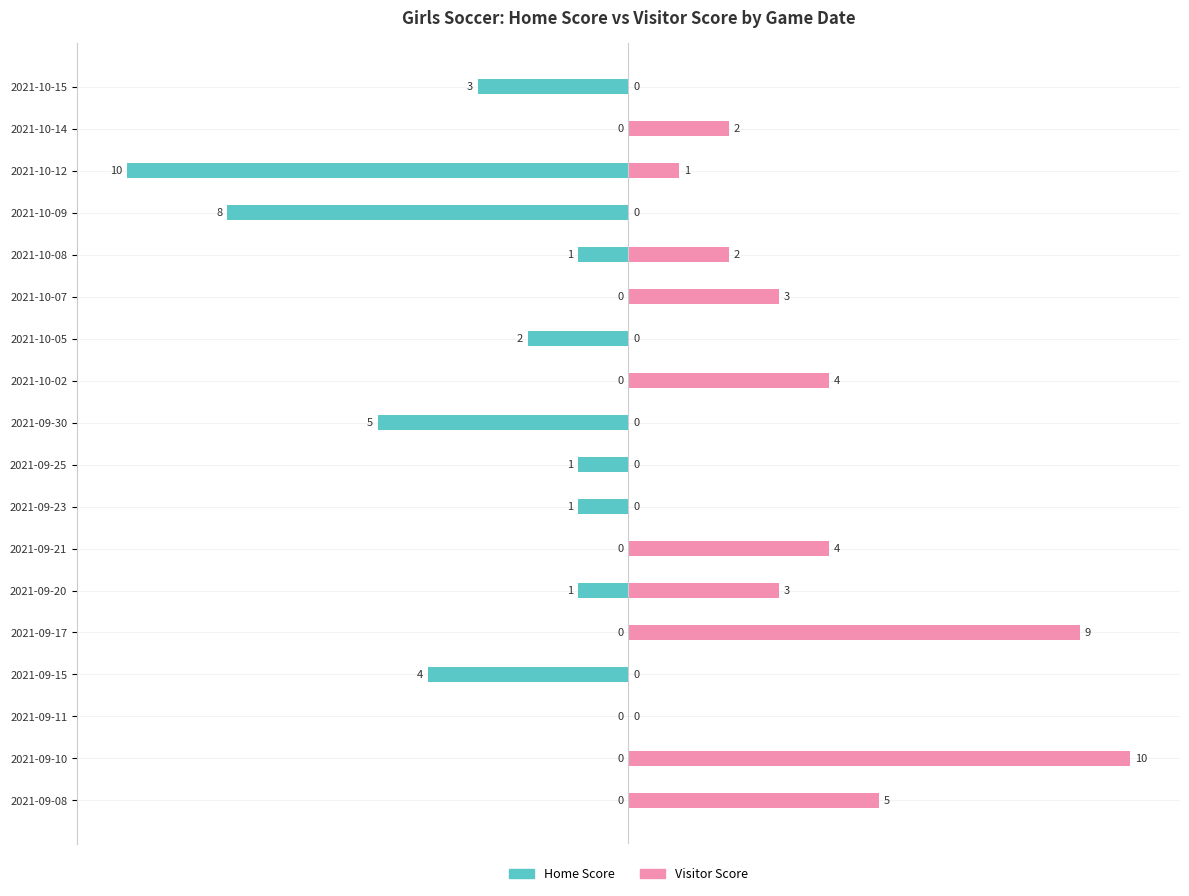

Which series changed the most between 2021-09-10 and 2021-10-07?

Visitor Score